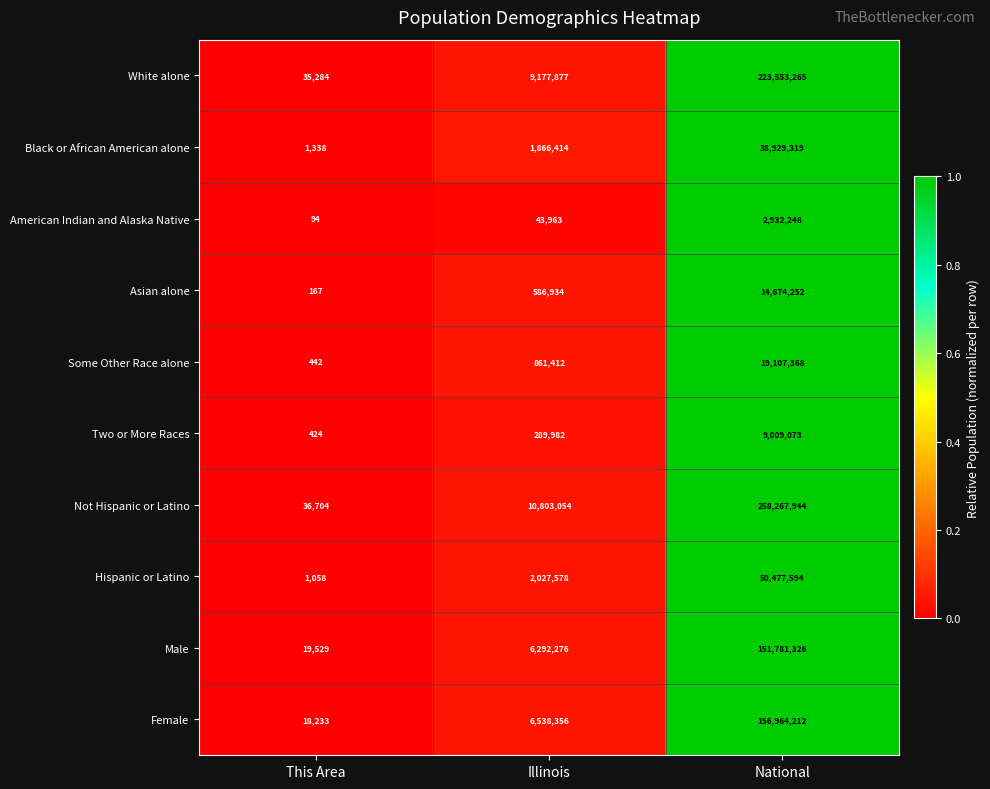

Which category has the highest value in the Two or More Races series?

National